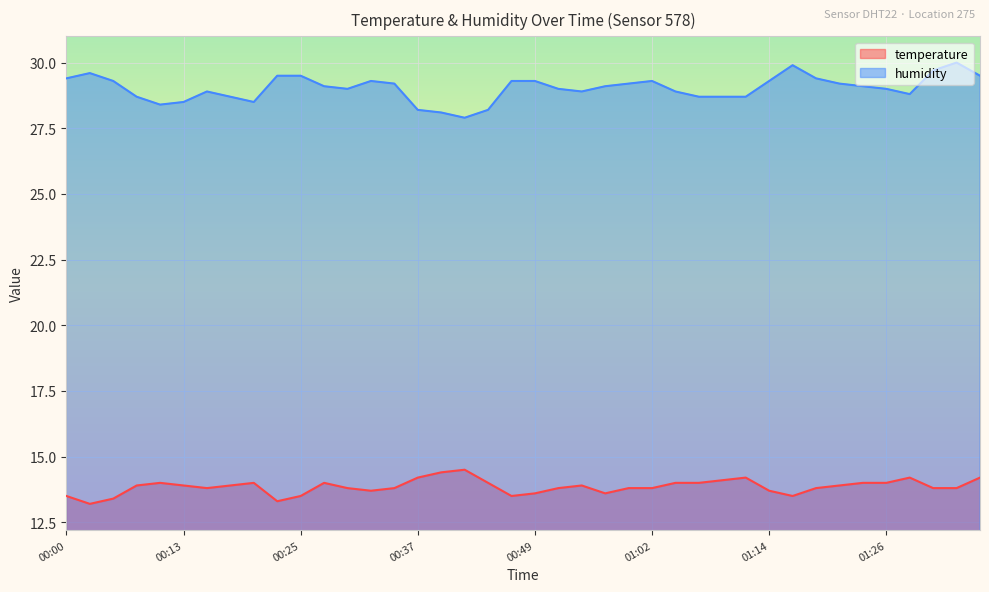

True or false: temperature has more than 0 points higher than both neighbors.

True